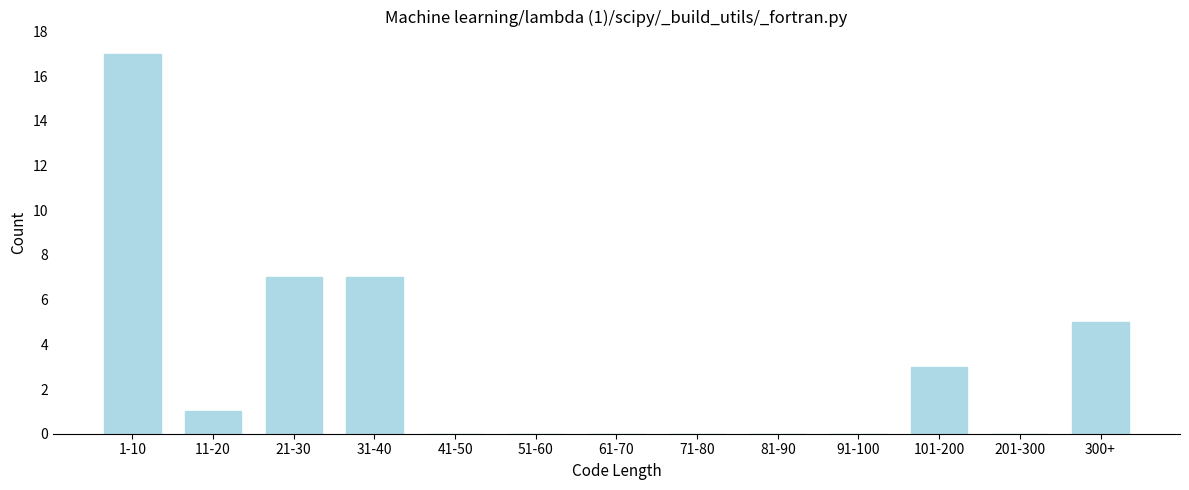

Reading left to right, extract all data points from this chart.

1-10=17	11-20=1	21-30=7	31-40=7	41-50=0	51-60=0	61-70=0	71-80=0	81-90=0	91-100=0	101-200=3	201-300=0	300+=5